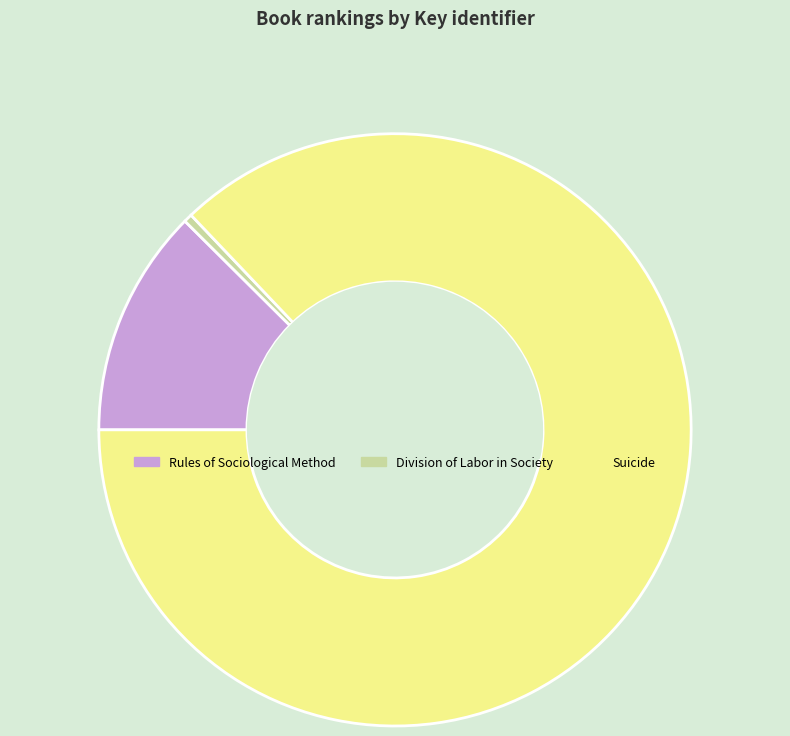

Is Suicide the majority of the pie?

Yes